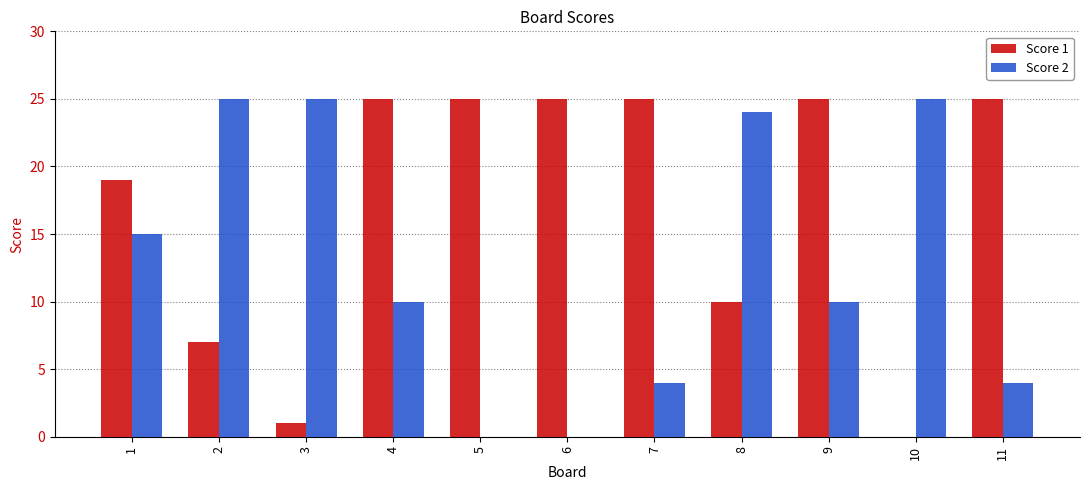

Is the value of Score 1 at 9 greater than the value of Score 2 at 5?

Yes